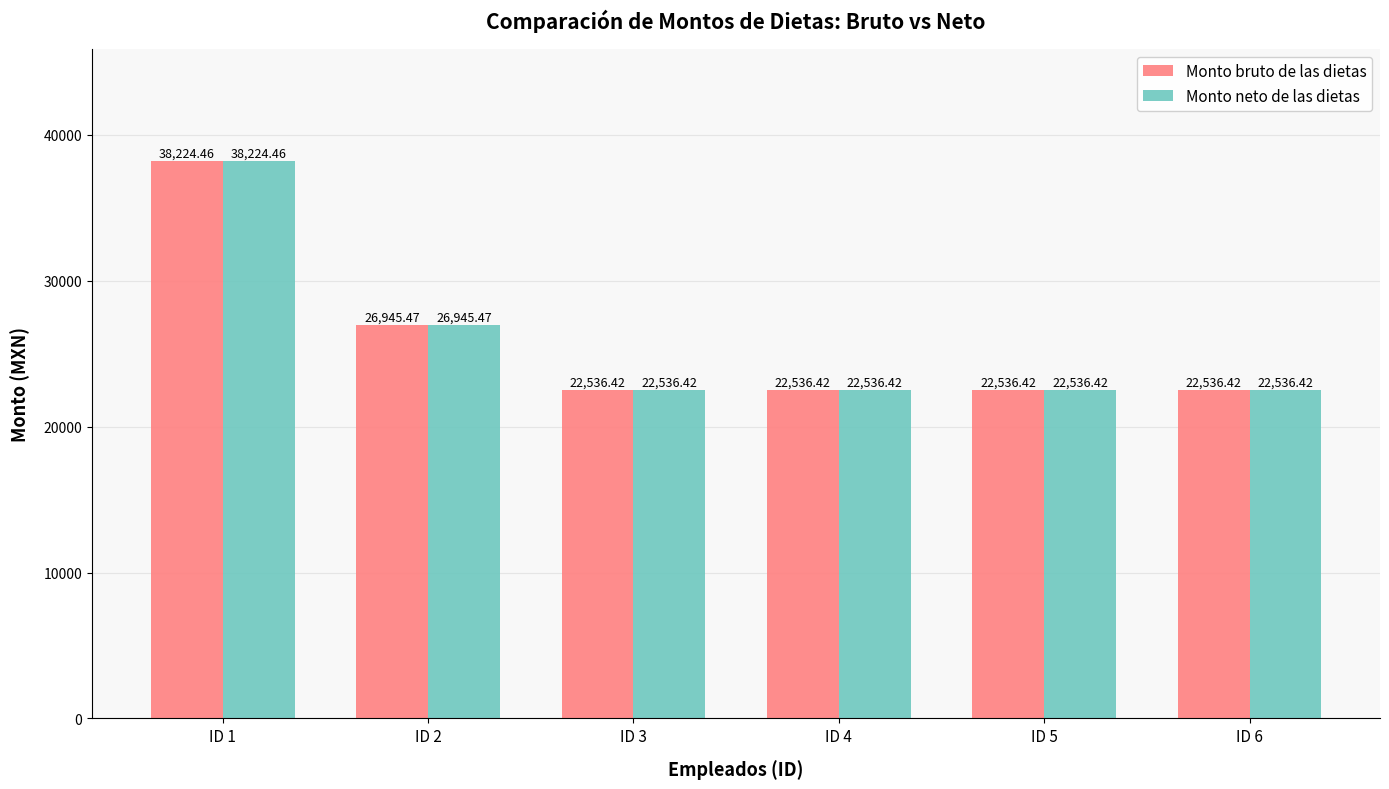

What is the average value of the Monto neto de las dietas series?

25885.9